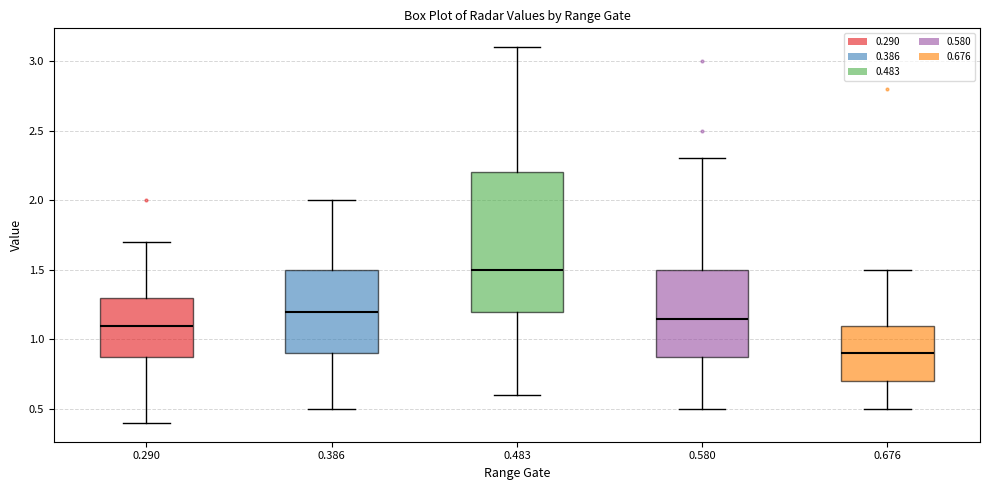

Reading left to right, read every box against the y-axis: the position of its median line, the range the box covers, and the ends of its whiskers. The values are not printed on the chart, so give them approximately, as read against the axis.

0.290: median 1.10, box 0.90 to 1.30, whiskers 0.40 to 1.70
0.386: median 1.20, box 0.90 to 1.50, whiskers 0.50 to 2.00
0.483: median 1.50, box 1.20 to 2.20, whiskers 0.60 to 3.10
0.580: median 1.15, box 0.90 to 1.50, whiskers 0.50 to 2.30
0.676: median 0.90, box 0.70 to 1.10, whiskers 0.50 to 1.50